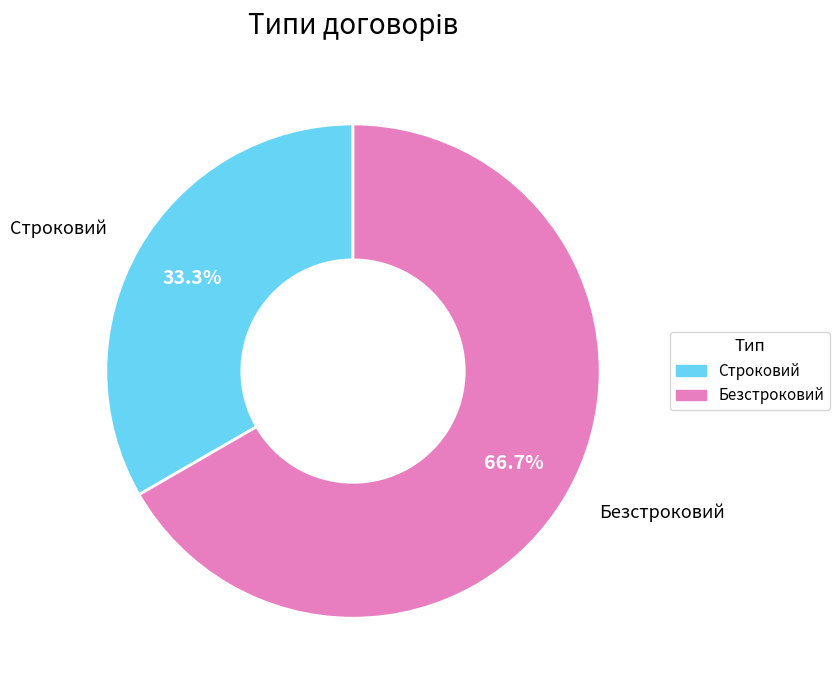

How many slices are in this pie chart?

2